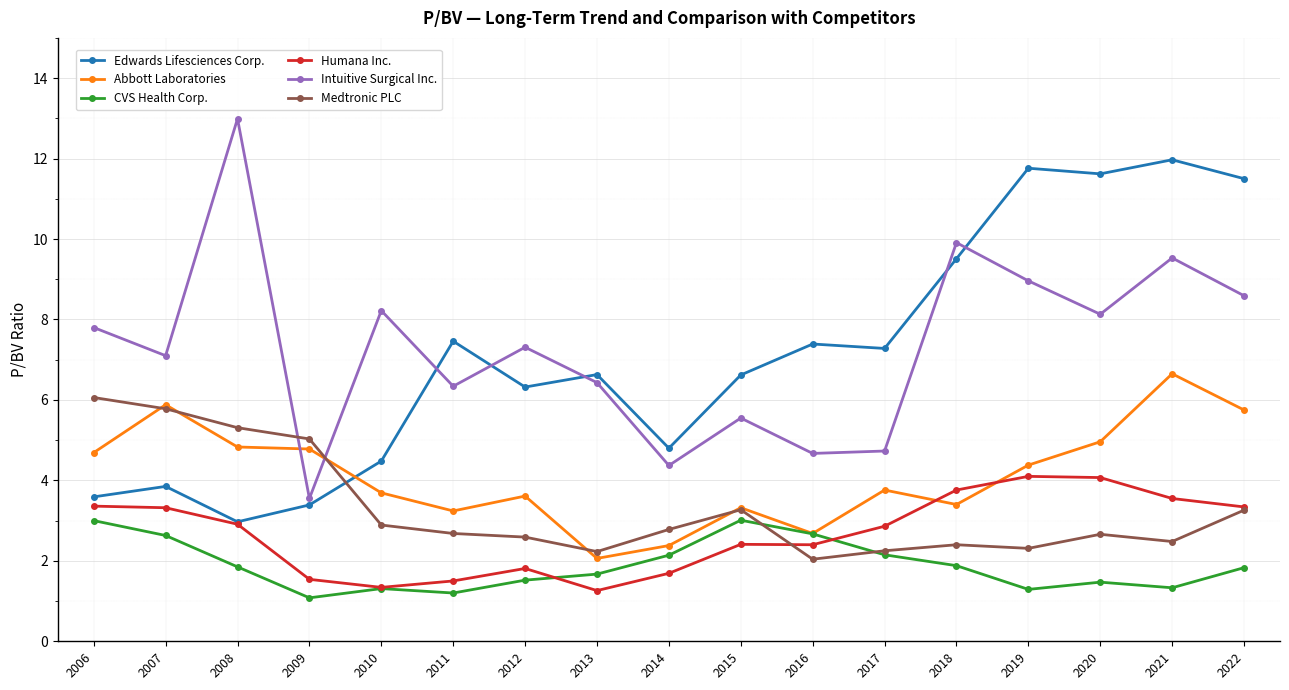

True or false: CVS Health Corp. and Edwards Lifesciences Corp. intersect in this chart.

False